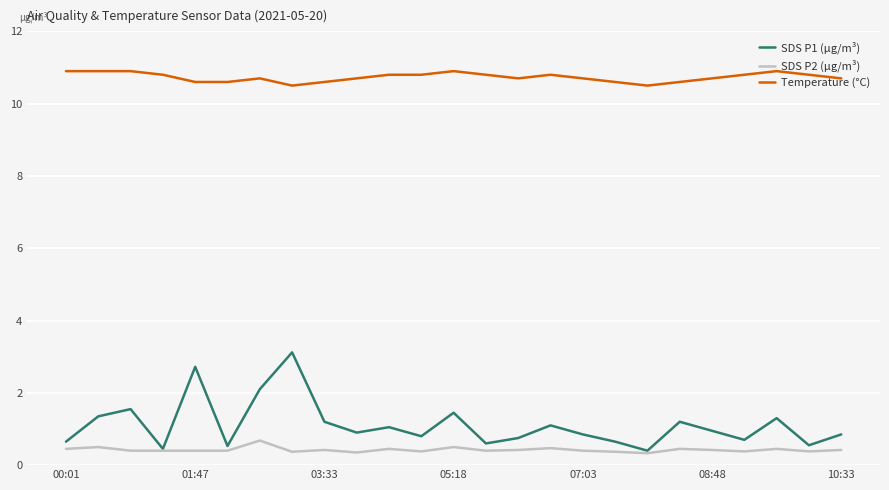

True or false: Temperature (°C) and SDS P1 (µg/m³) intersect in this chart.

False